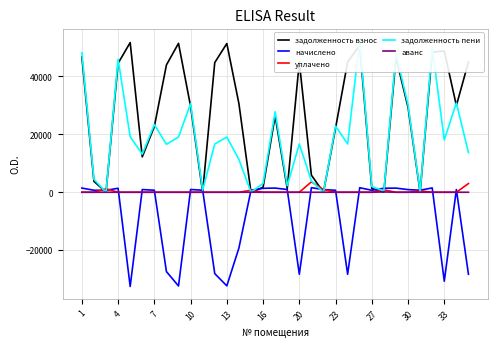

True or false: уплачено has more than 0 interior local peaks.

True